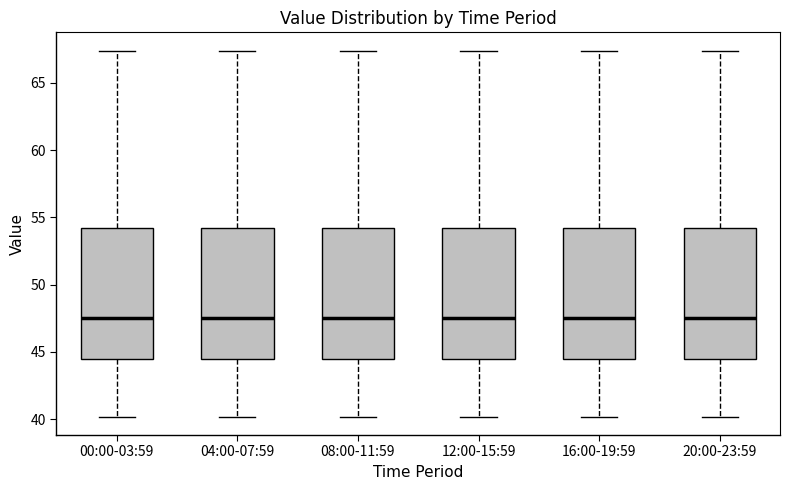

Where does the median line of the box for 00:00-03:59 sit on the y-axis? The values are not printed on the chart, so give them approximately, as read against the axis.

47.5